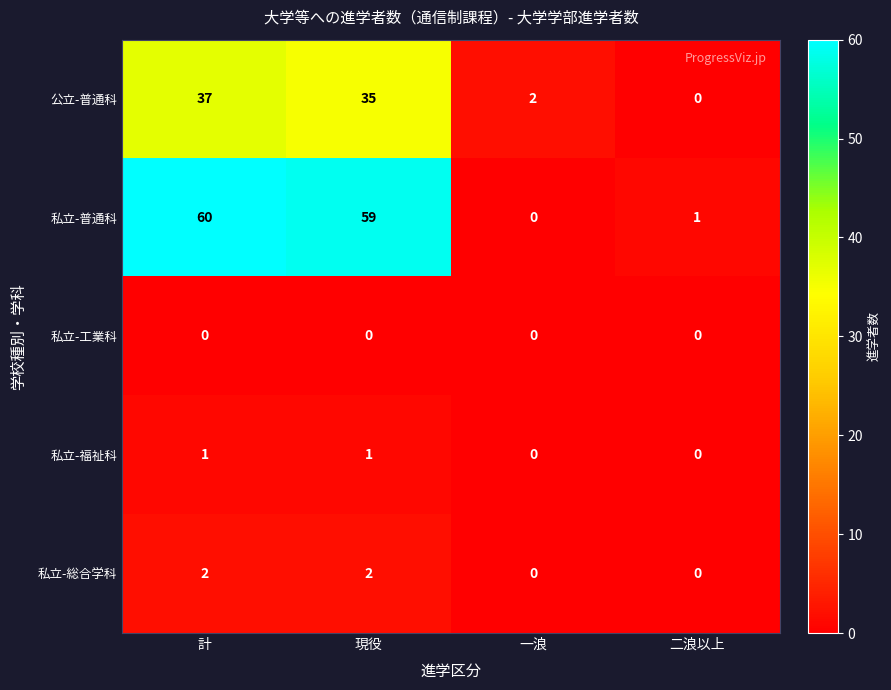

Count the number of data series in this chart.

5